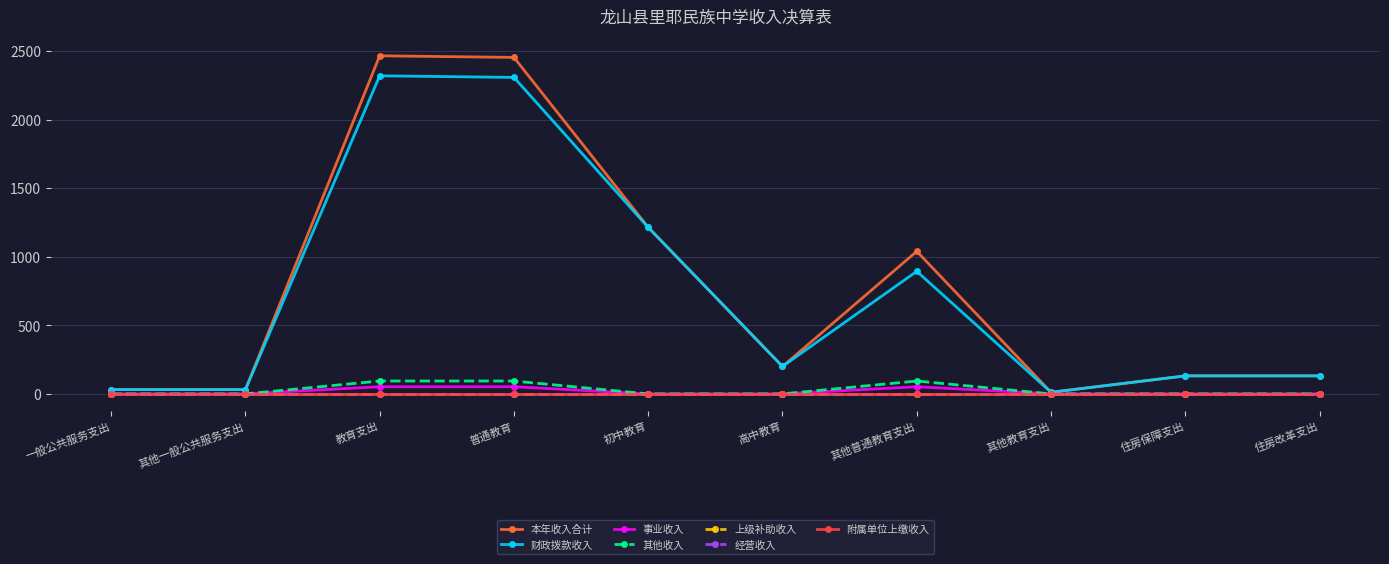

Reading left to right, what are all the values shown in this chart?

本年收入合计: 31.0	31.0	2465.7	2454.0	1214.3	200.0	1039.7	11.7	131.3	131.3
财政拨款收入: 31.0	31.0	2319.7	2308.1	1214.3	200.0	893.8	11.7	131.3	131.3
事业收入: 0.0	0.0	52.2	52.2	0.0	0.0	52.2	0.0	0.0	0.0
其他收入: 0.0	0.0	93.7	93.7	0.0	0.0	93.7	0.0	0.0	0.0